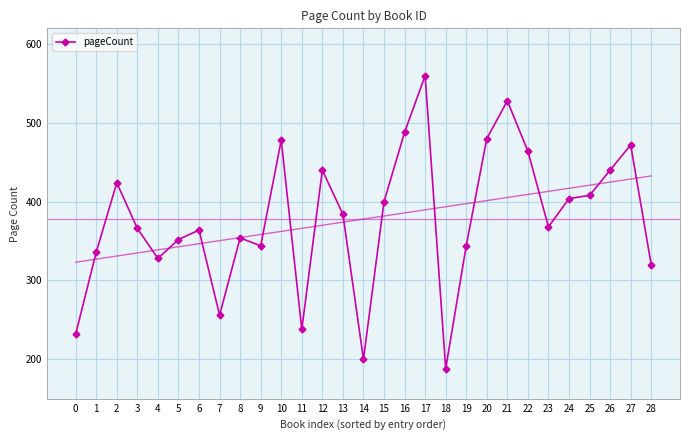

What is the minimum value shown in the chart?

188